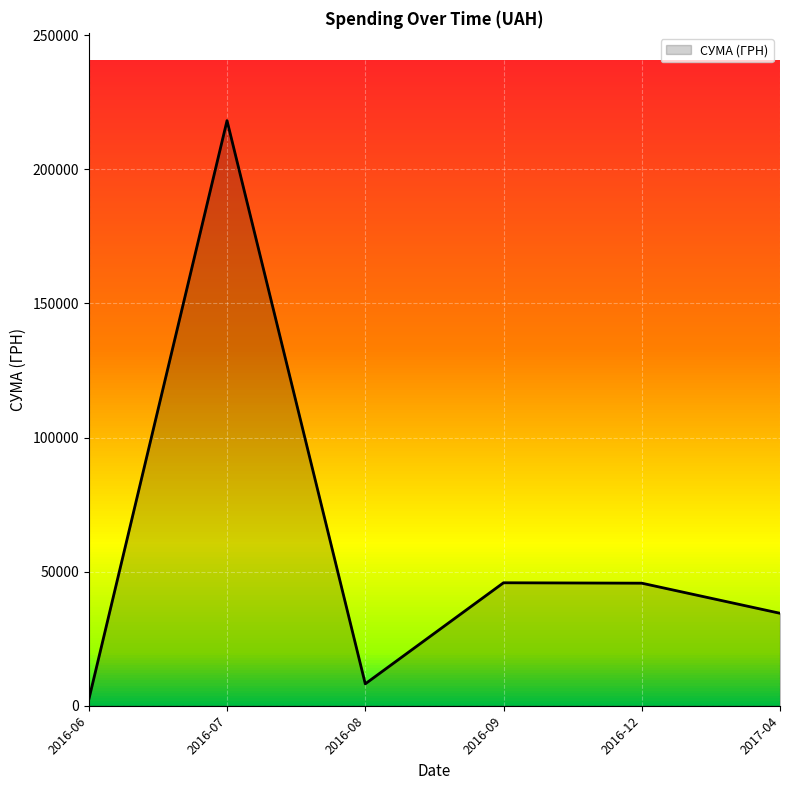

Is it true that the value at 2017-04 is 55327.2?

False